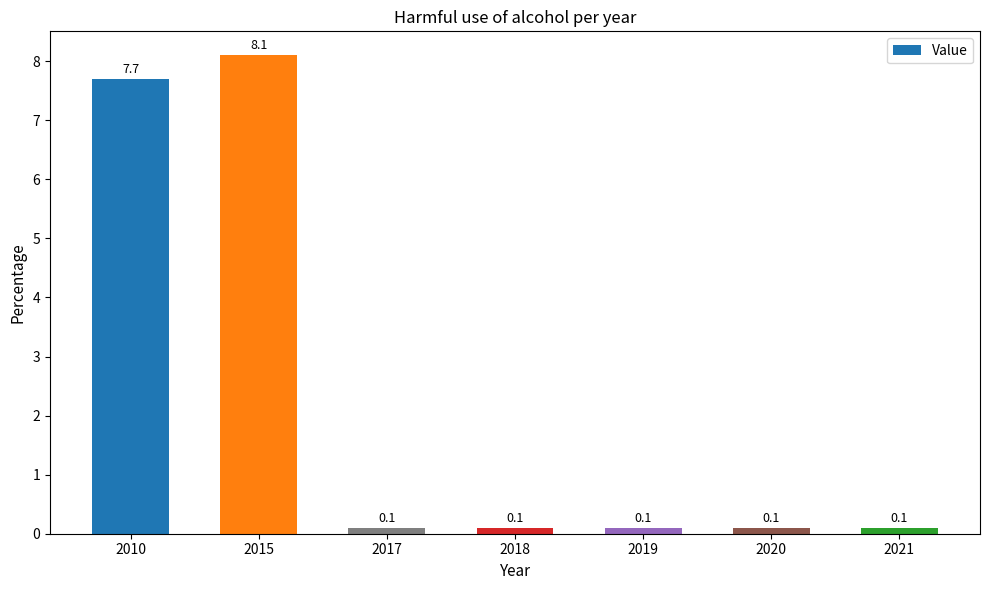

Which category has the highest value across all series?

2015